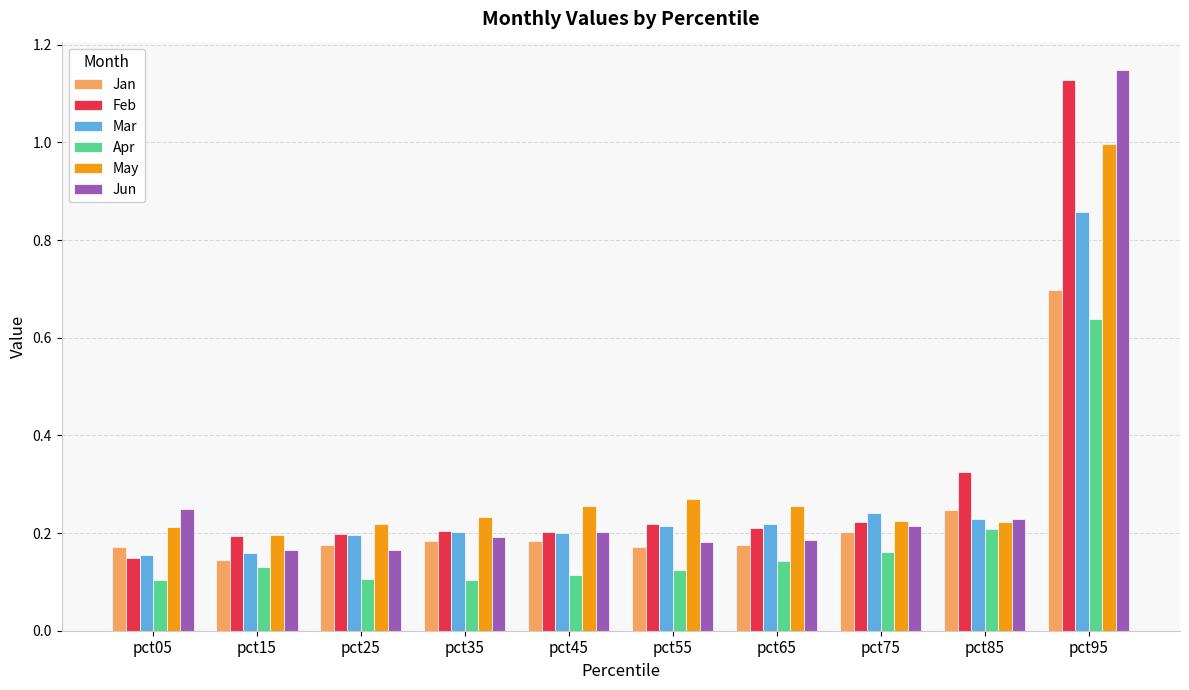

Rank the series at pct95 from highest to lowest value.

Jun, Feb, May, Mar, Jan, Apr